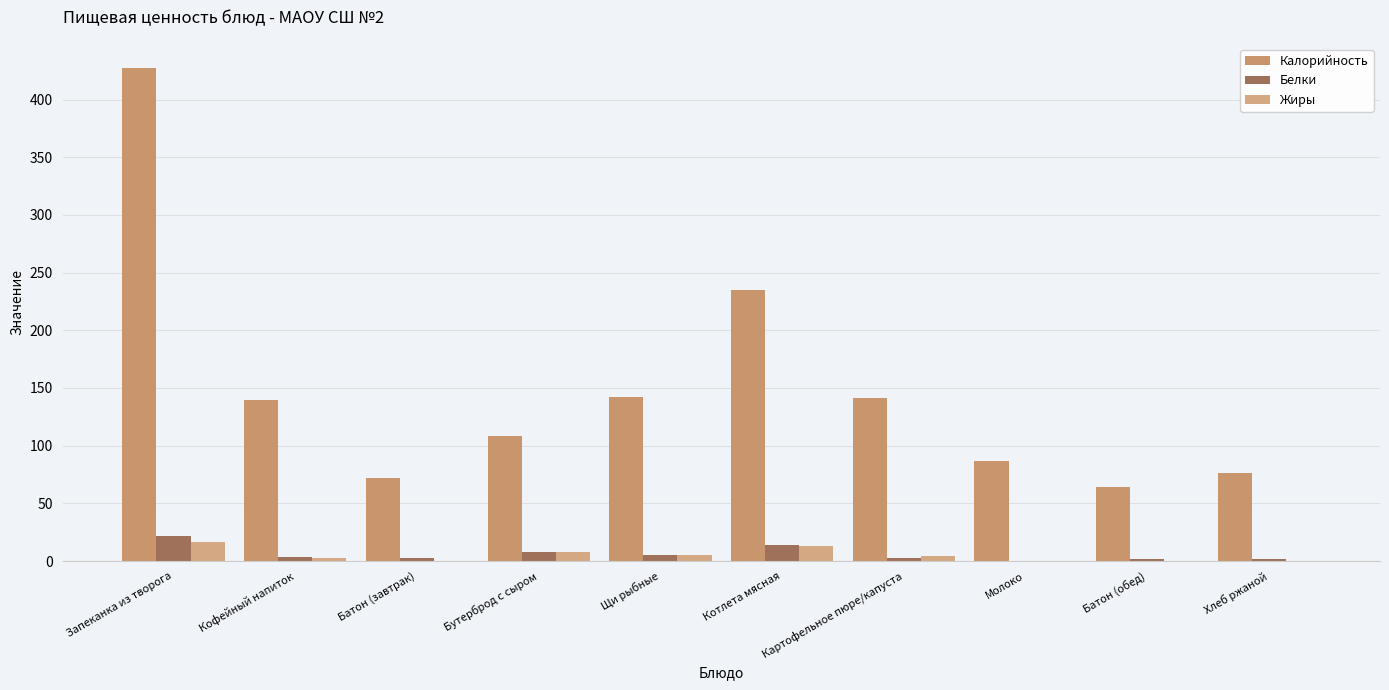

What is the maximum value shown in the chart?

427.0